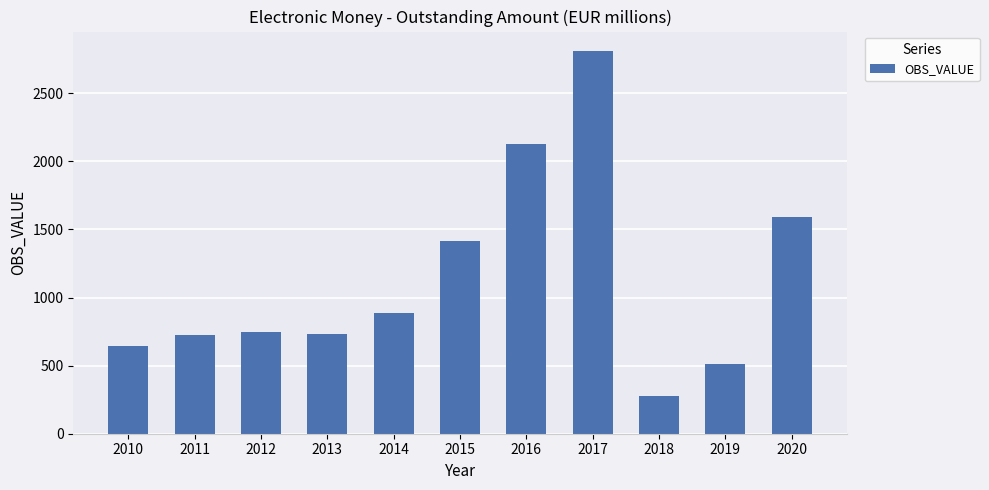

Where is the data nearest to the value 1545?

2020